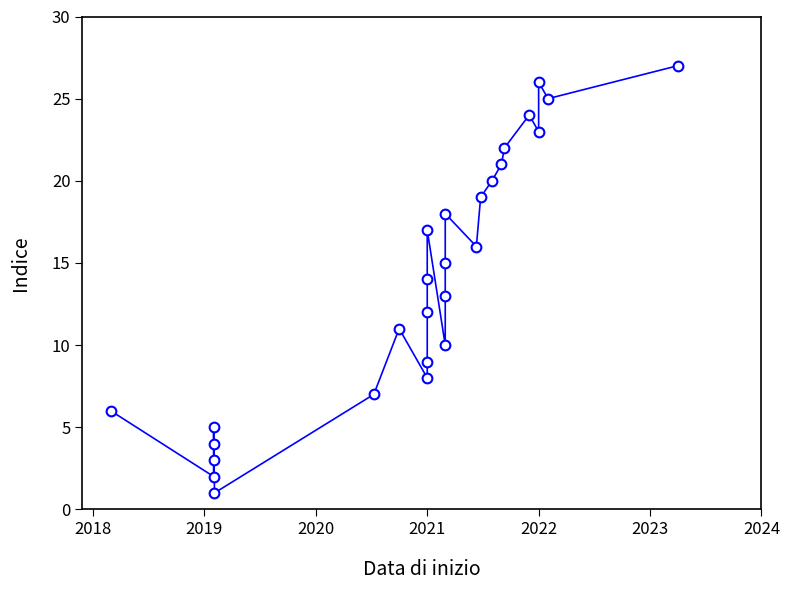

What is the sum of all values?

378